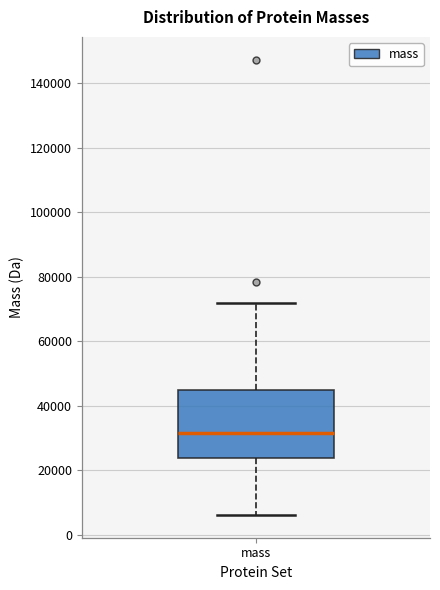

Transcribe this box plot: give where the median line is, the range the box spans, and where the two whiskers end, as read against the y-axis. The values are not printed on the chart, so give them approximately, as read against the axis.

median 32000, box 24000 to 44000, whiskers 6000 to 72000